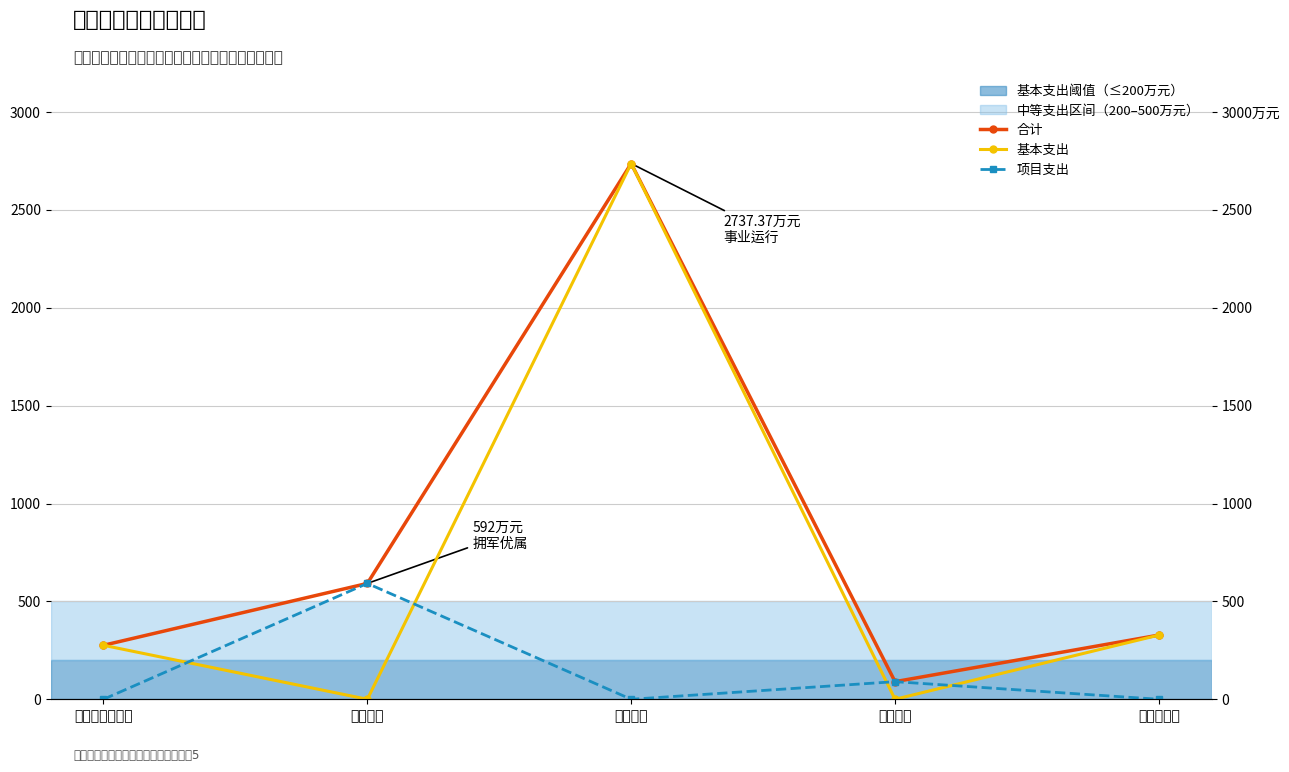

Count the number of categories in the chart.

5